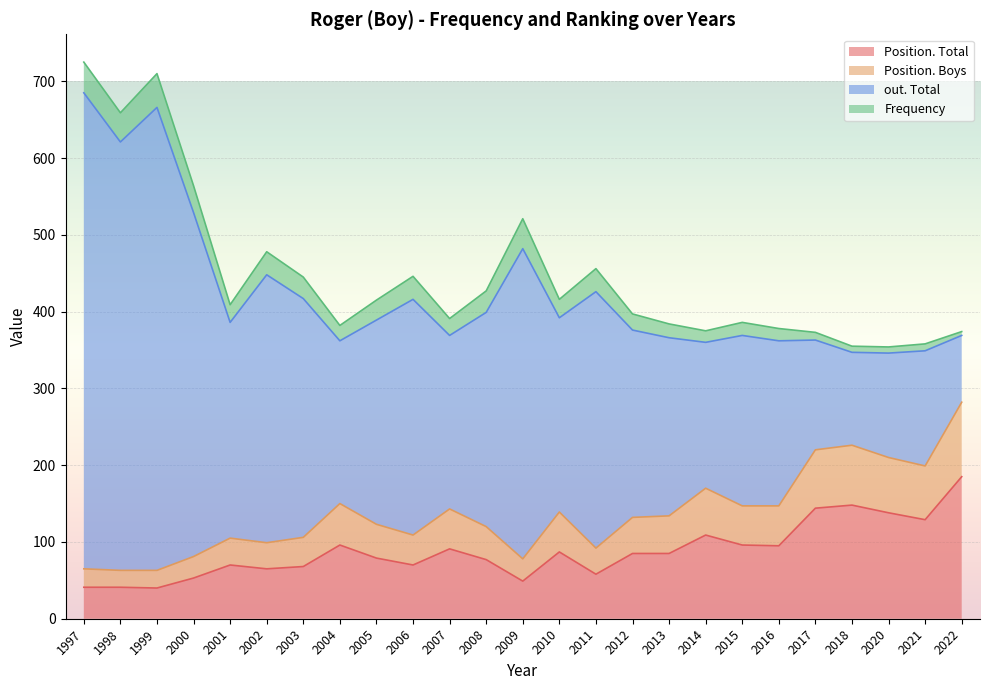

Between 2003 and 2022, which series saw the biggest shift?

Position. Boys